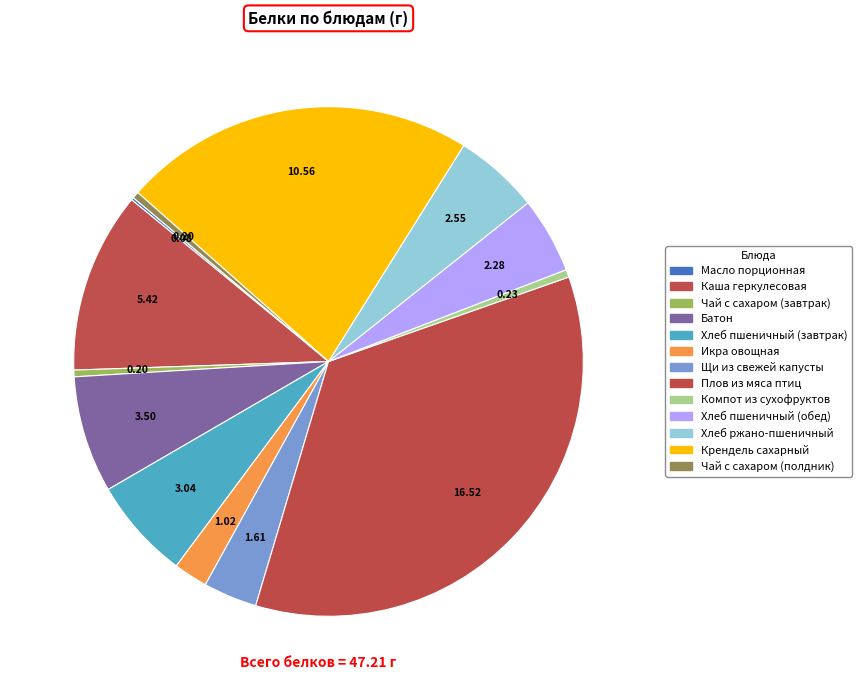

Count the number of slices in the pie.

13